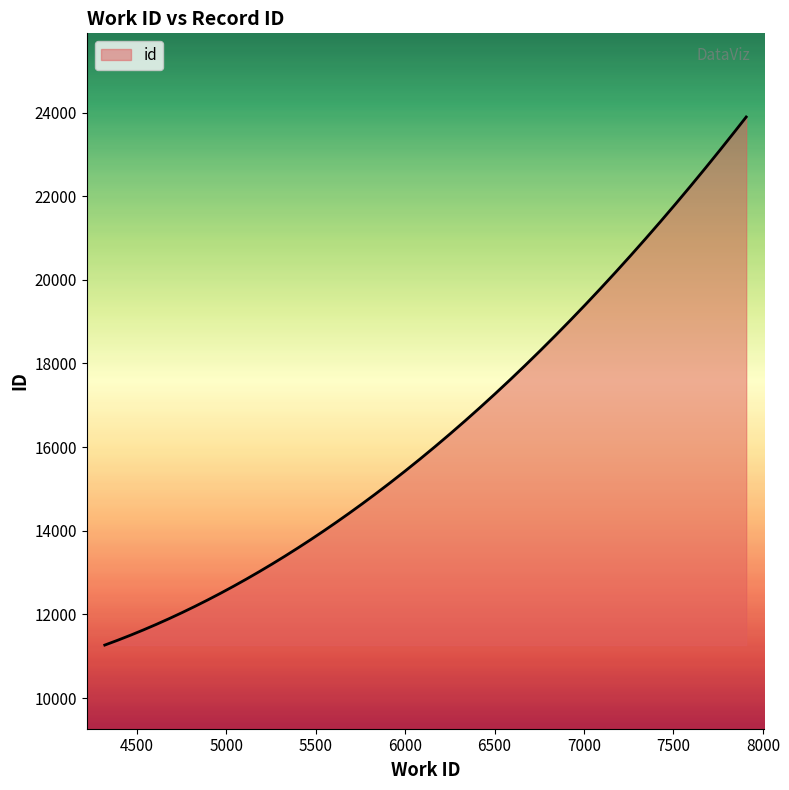

What is the difference between the maximum and minimum values?

12626.0